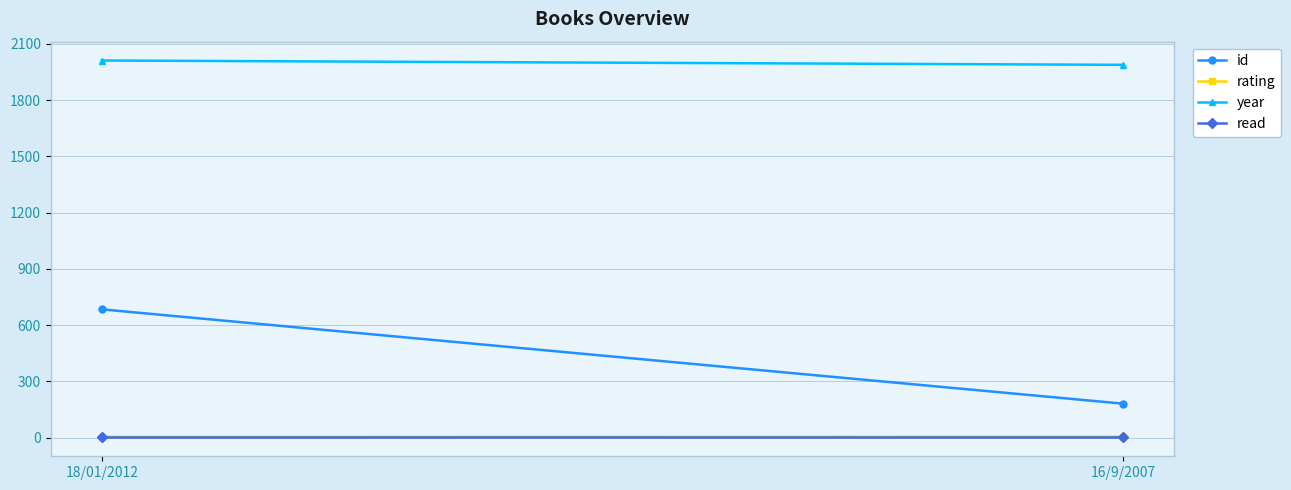

Which series changed the most between 18/01/2012 and 16/9/2007?

id